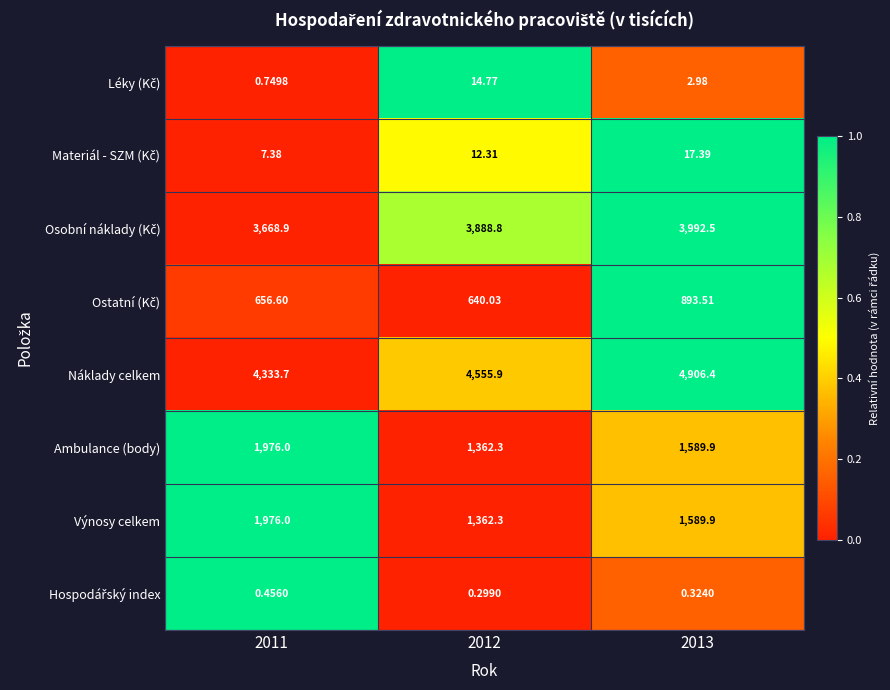

What is the maximum value shown in the chart?

4906.4